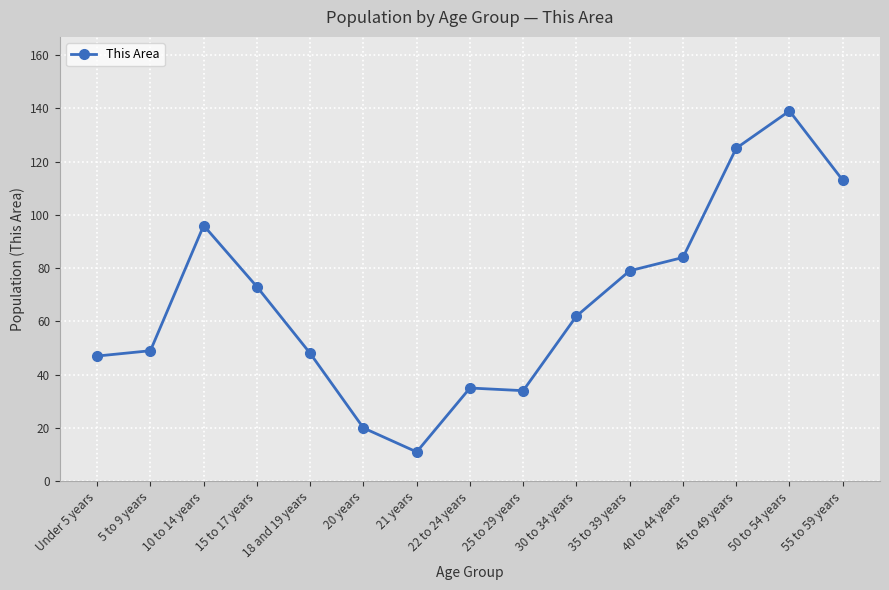

At which label is the value closest to 75?

15 to 17 years